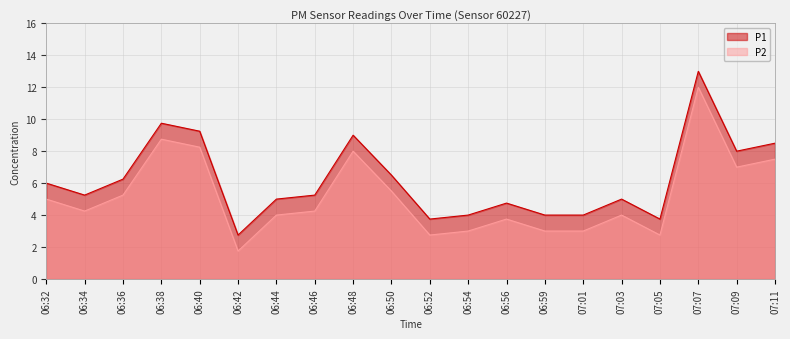

Does the chart have visible grid lines?

Yes